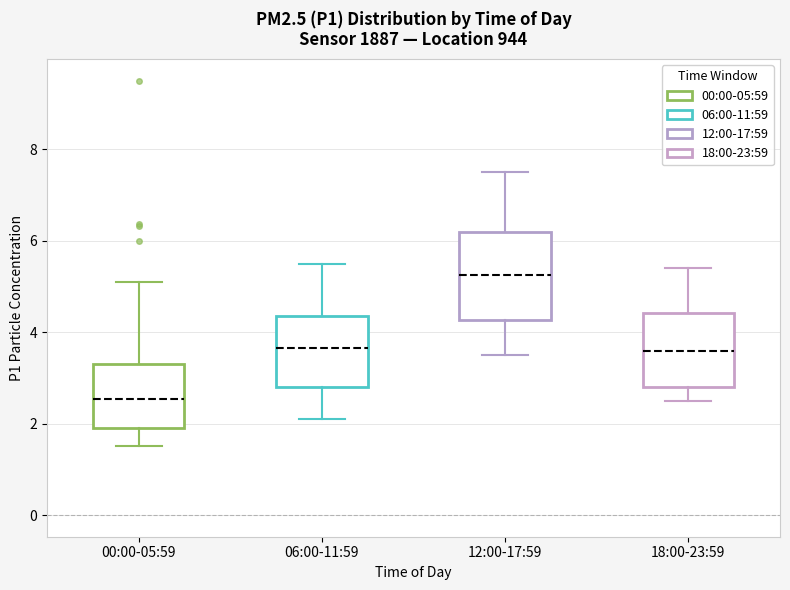

Which box has the highest median line?

12:00-17:59